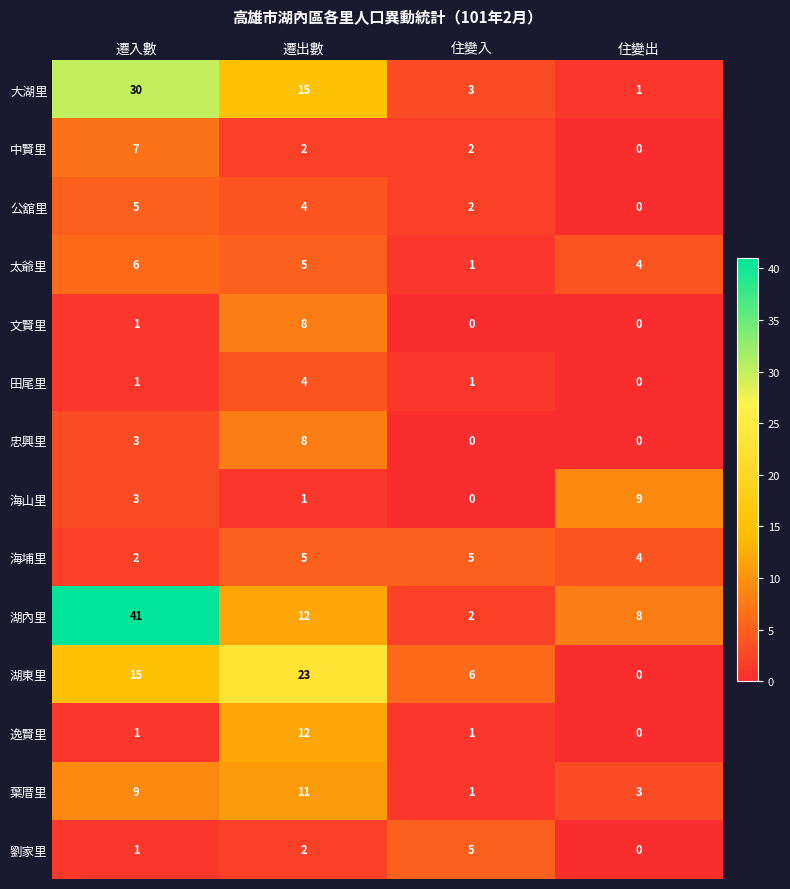

Which series has the largest total across all categories?

湖內里